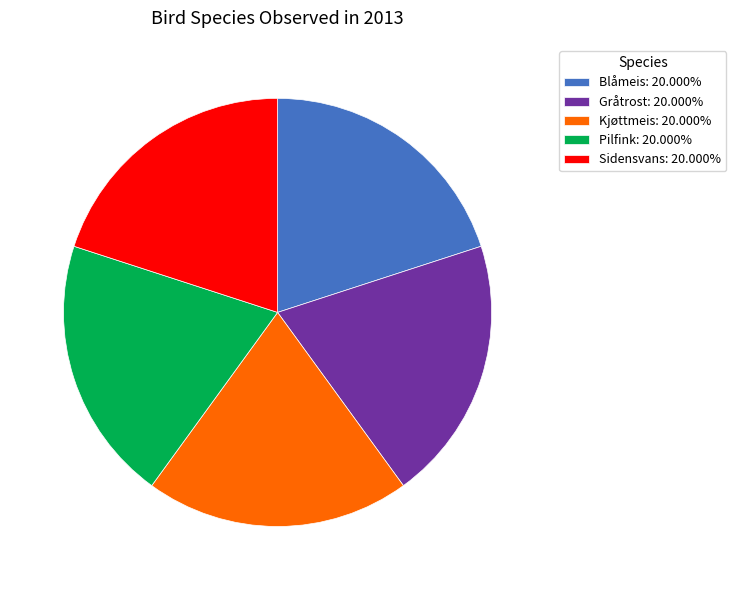

Is Sidensvans: 20.000% the majority of the pie?

No